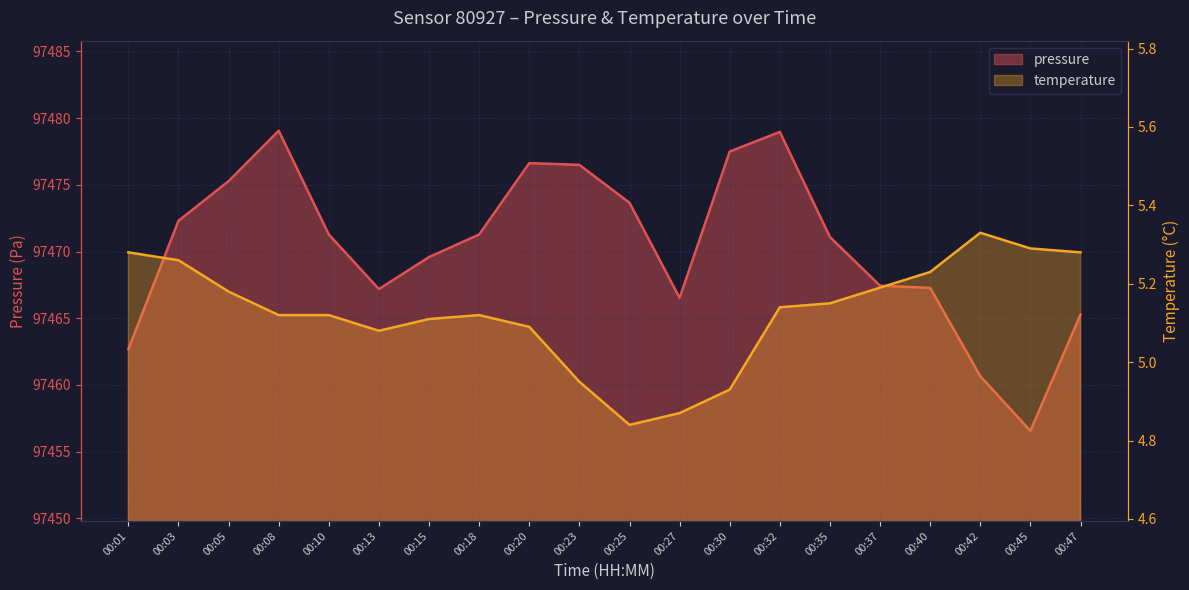

What is the value of the temperature point at the 7th from the left?

5.1